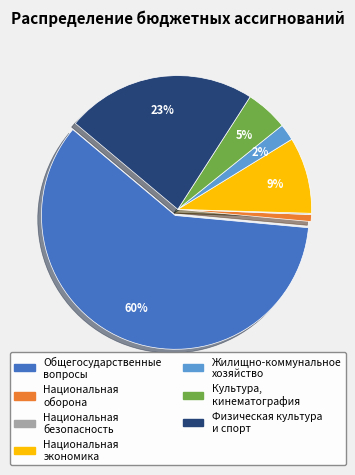

To the nearest percent, what is the average slice percentage?

14%